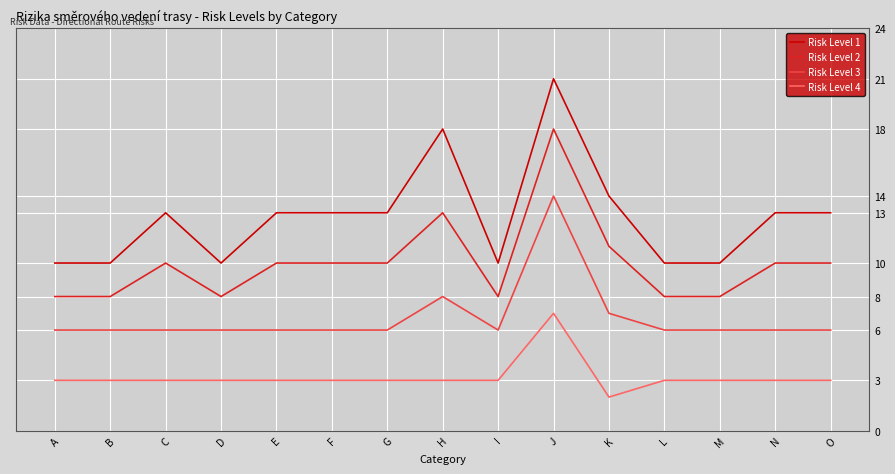

What is the sum of all Risk Level 1 values?

191